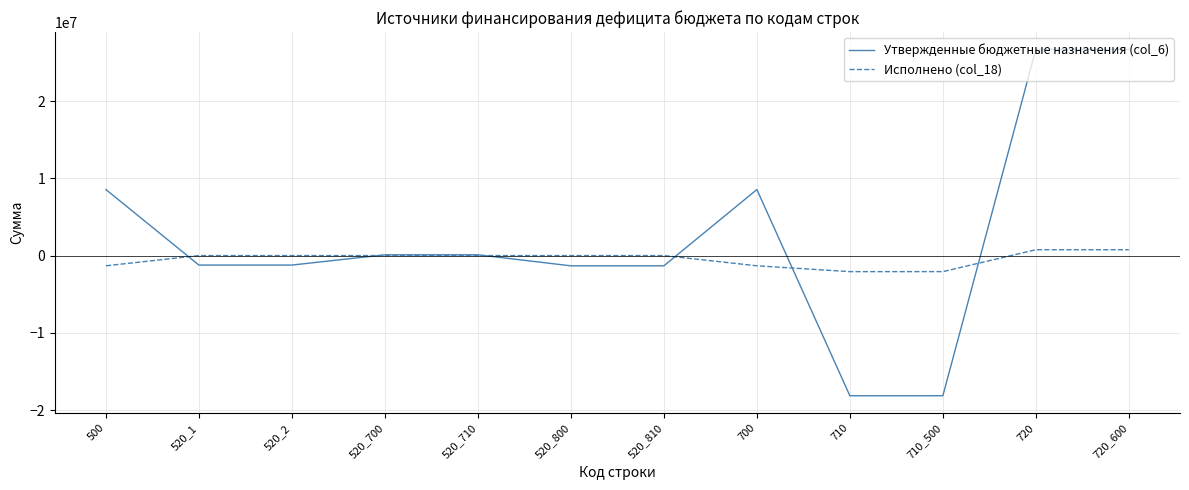

What position from the left is 710_500?

10